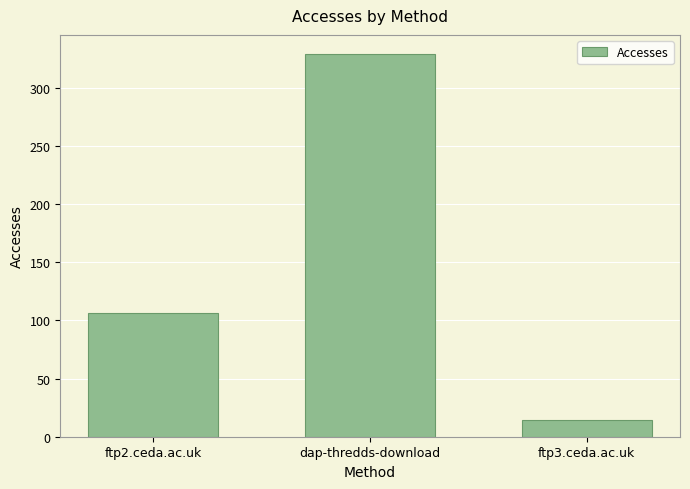

How many series are shown in this chart?

1